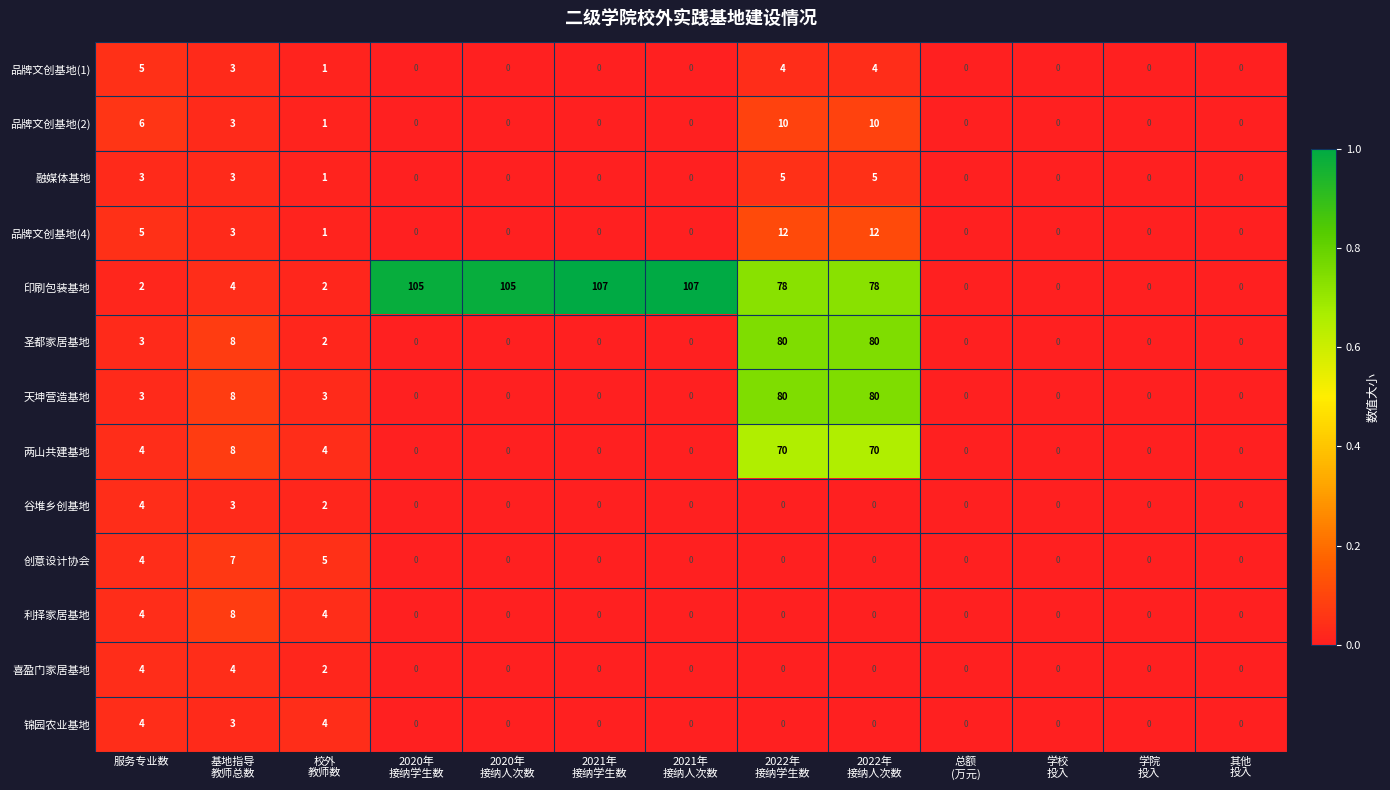

What is the sum of all 谷堆乡创基地 values?

9